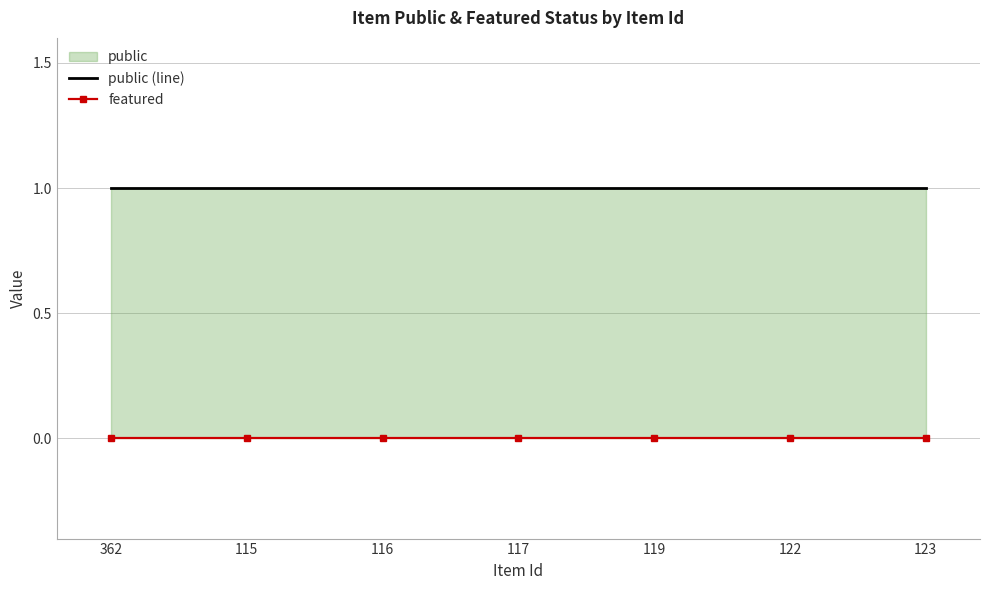

Rank the series by their average value, from lowest to highest.

featured, public (line)